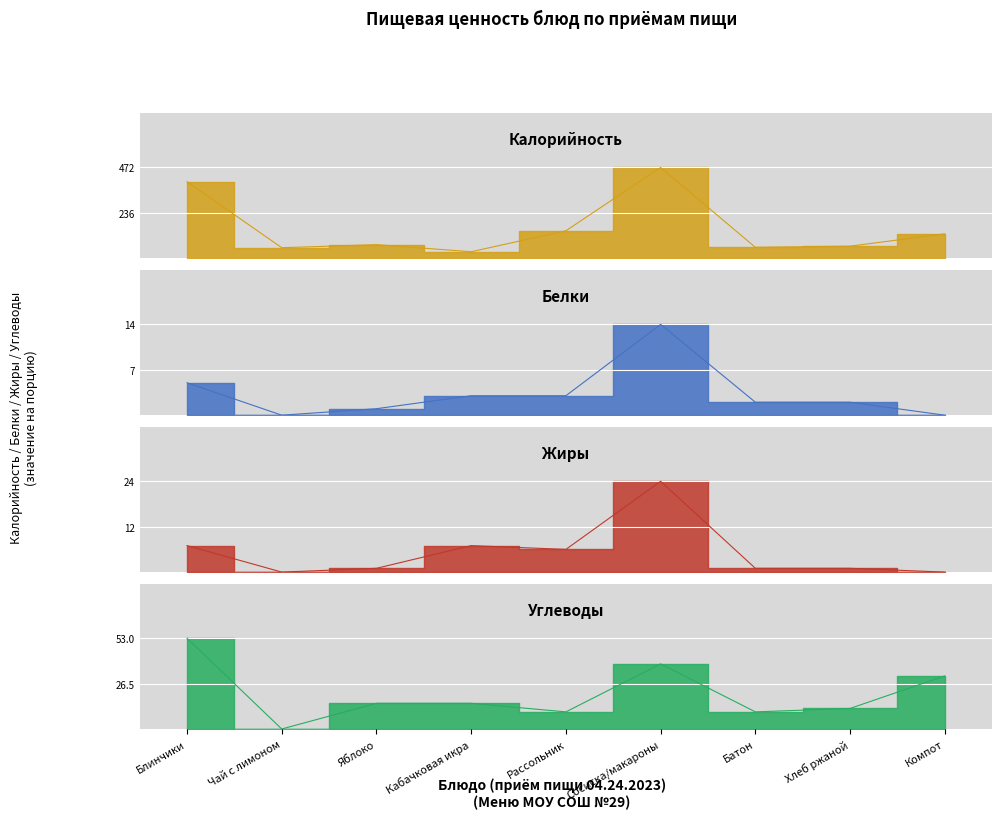

How many lines are shown in the chart?

4